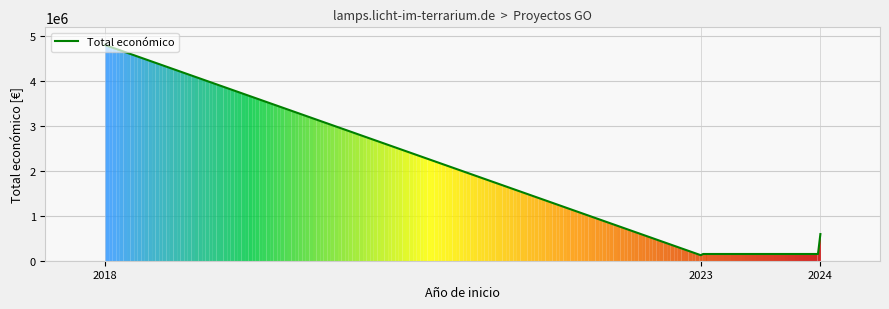

What is the smallest value displayed?

123134.4